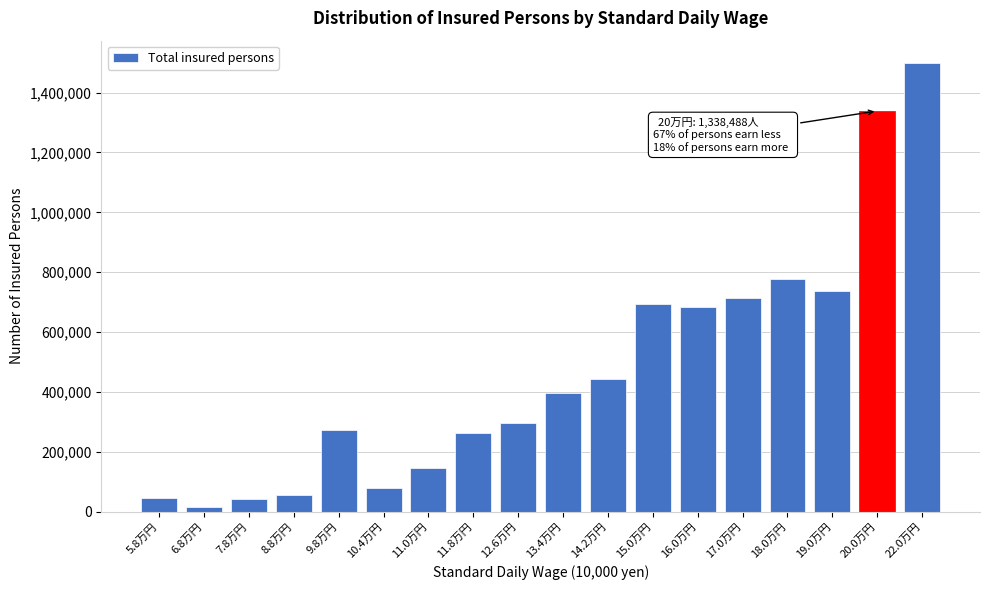

What is the label of the 2nd bar from the right?

20.0万円